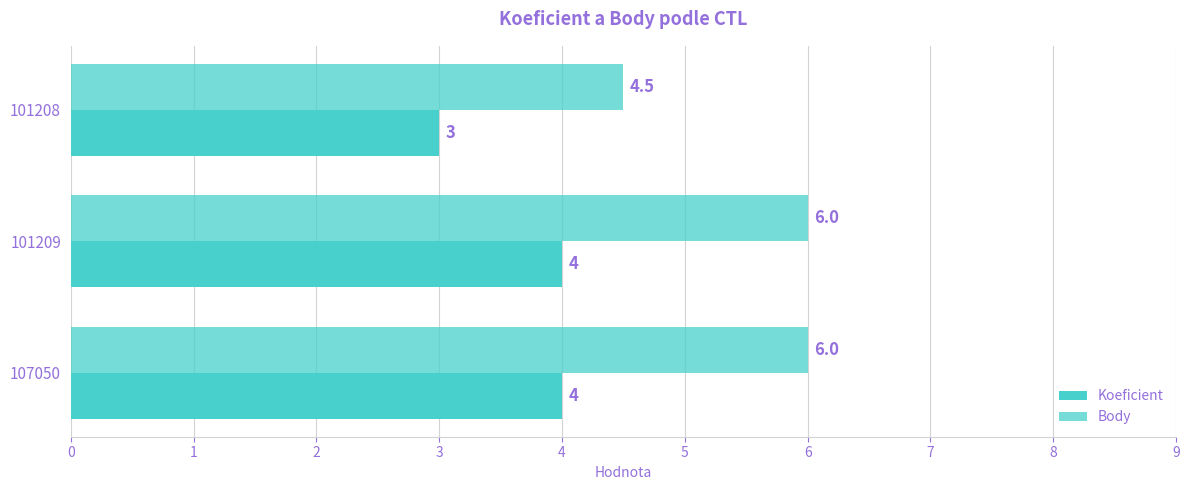

How many categories are shown in the chart?

3